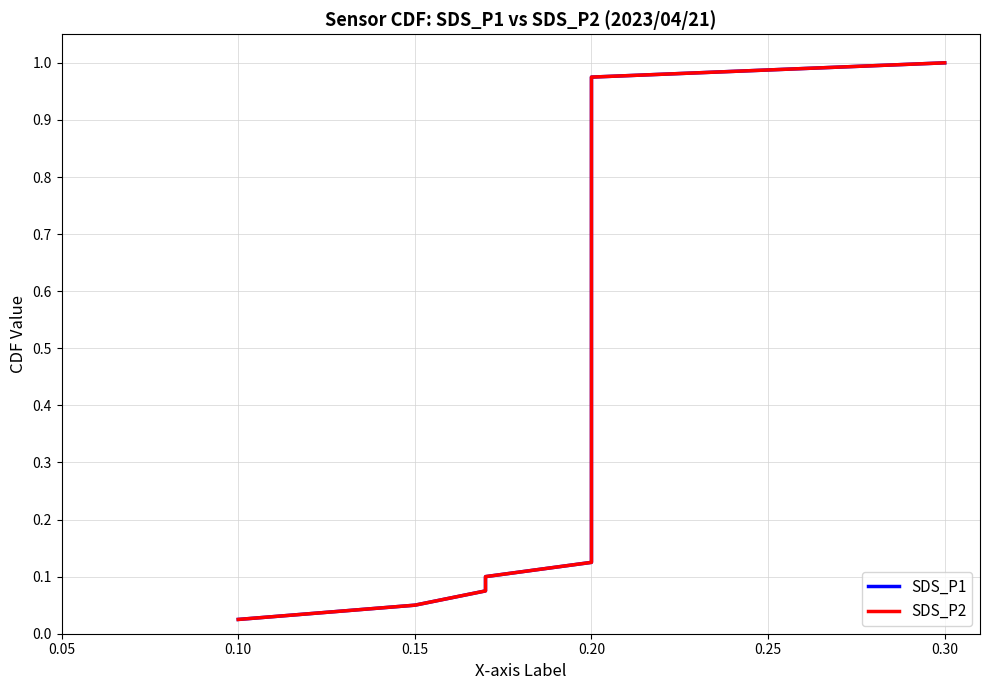

Reading left to right, what are all the values shown in this chart?

SDS_P1: 0.0	0.1	0.1	0.1	0.1	0.1	0.2	0.2	0.2	0.2	0.3	0.3	0.3	0.3	0.4	0.4	0.4	0.5	0.5	0.5	0.5	0.6	0.6	0.6	0.6	0.7	0.7	0.7	0.7	0.8	0.8	0.8	0.8	0.8	0.9	0.9	0.9	0.9	1.0	1.0
SDS_P2: 0.0	0.1	0.1	0.1	0.1	0.1	0.2	0.2	0.2	0.2	0.3	0.3	0.3	0.3	0.4	0.4	0.4	0.5	0.5	0.5	0.5	0.6	0.6	0.6	0.6	0.7	0.7	0.7	0.7	0.8	0.8	0.8	0.8	0.8	0.9	0.9	0.9	0.9	1.0	1.0